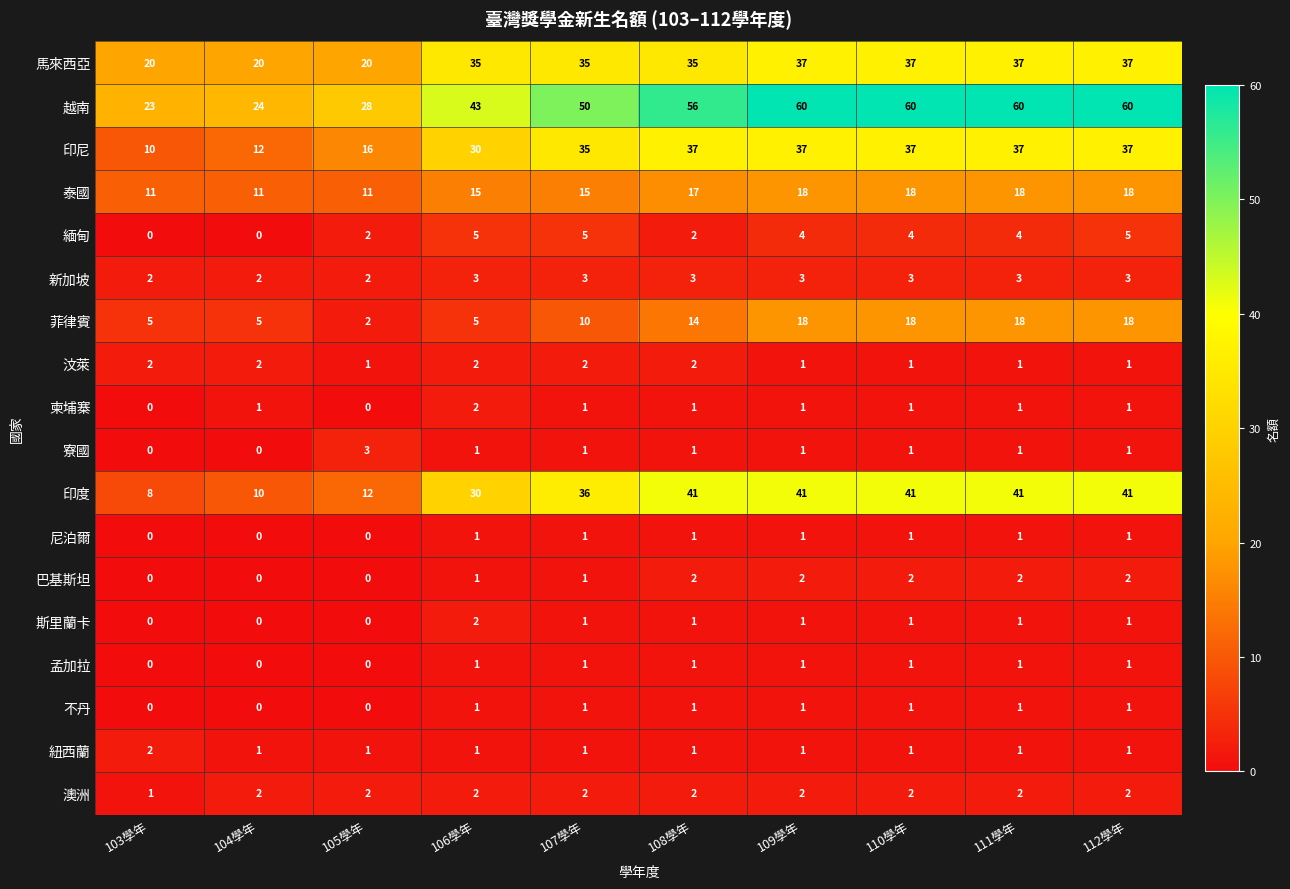

At which category is the sum across all series the highest?

112學年